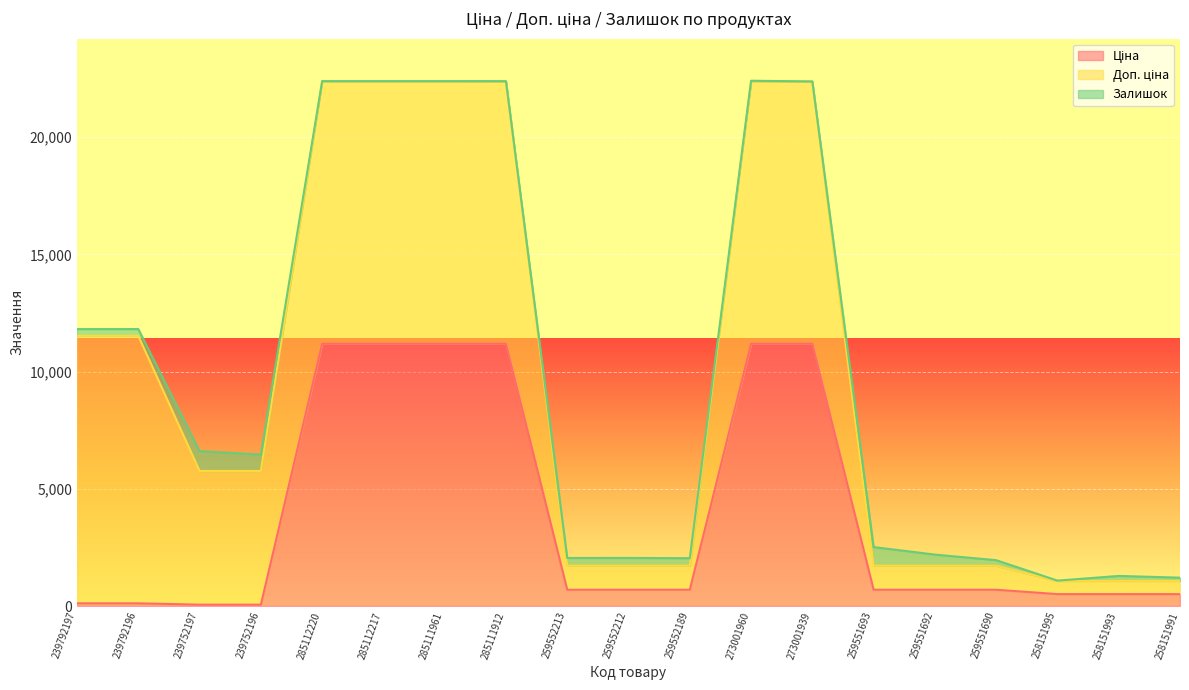

At which label does Залишок reach its peak?

239752197